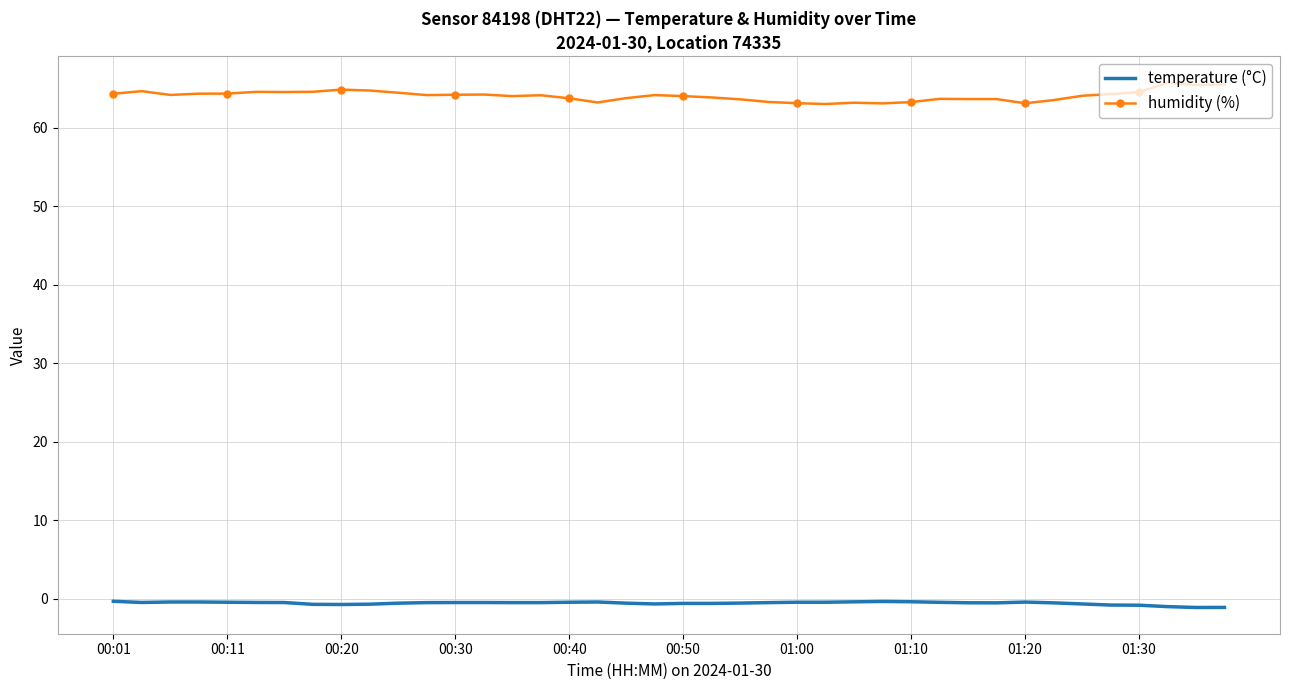

How many categories are shown in the chart?

40